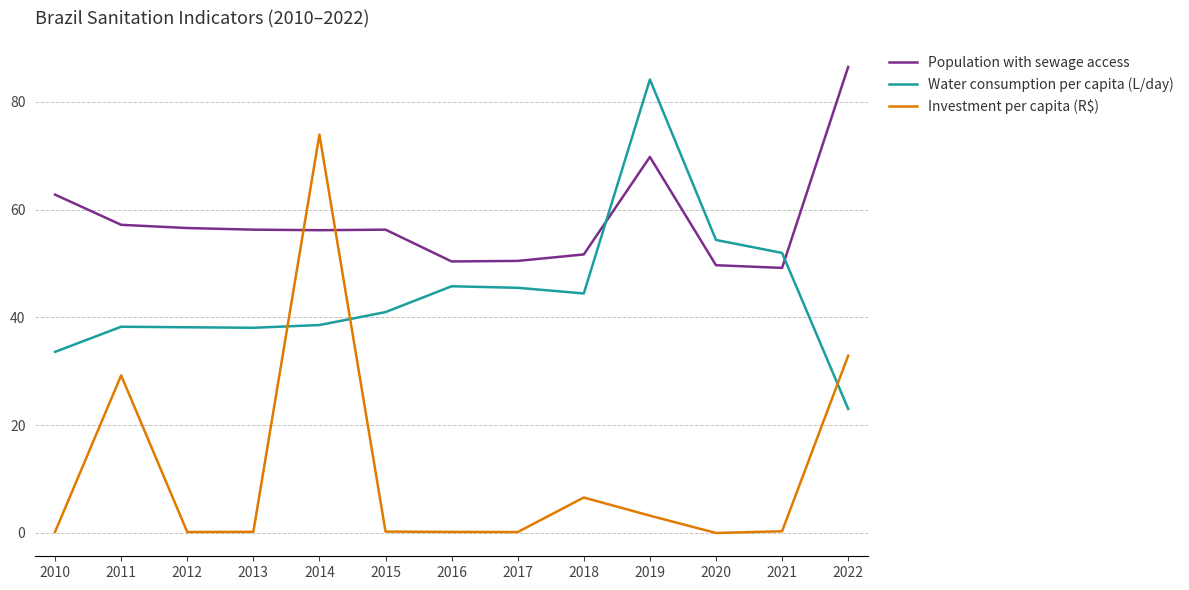

What is the sum of the Water consumption per capita (L/day) values at 2020 and 2014?

93.0